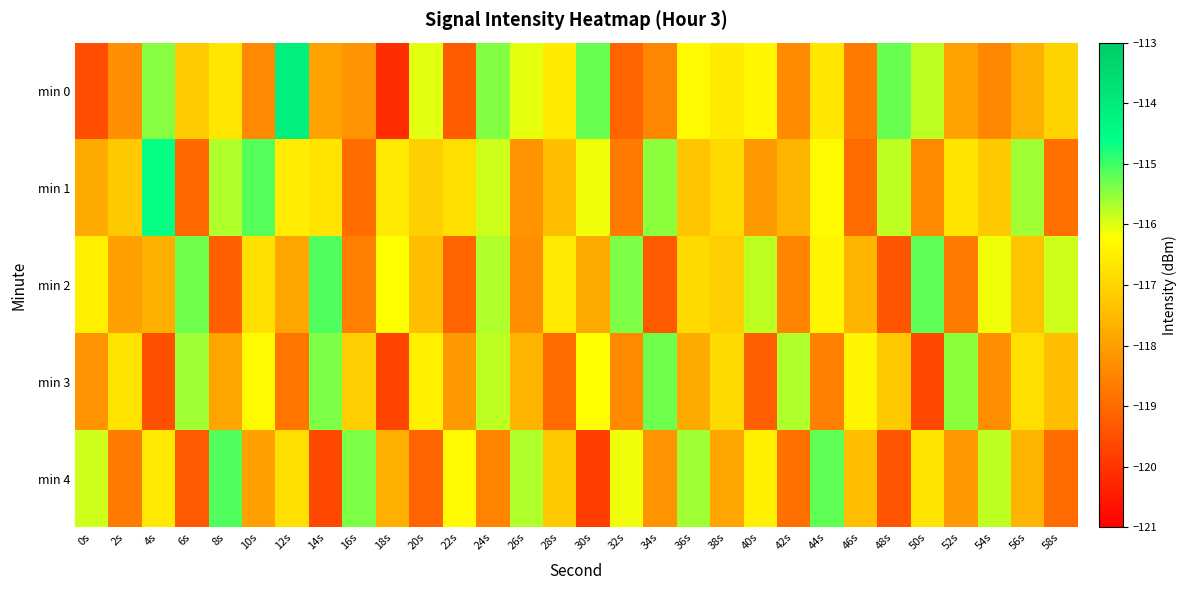

How many categories are shown in the chart?

30